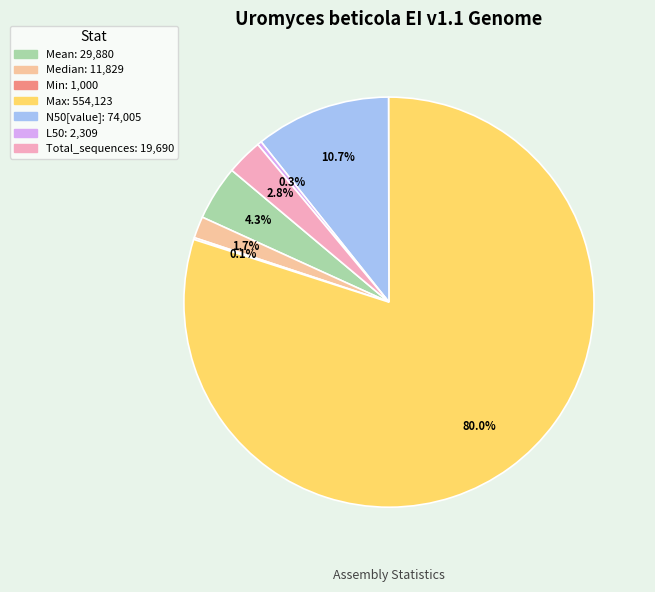

Is there a majority slice in this chart?

Yes